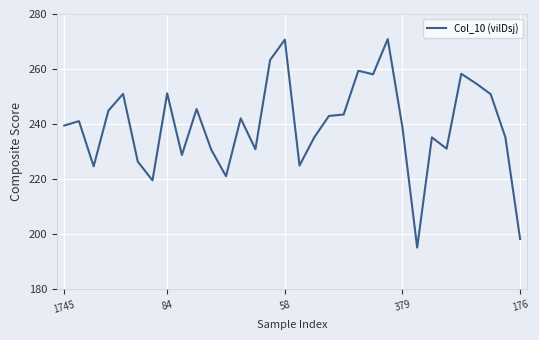

What is the minimum value shown in the chart?

195.2